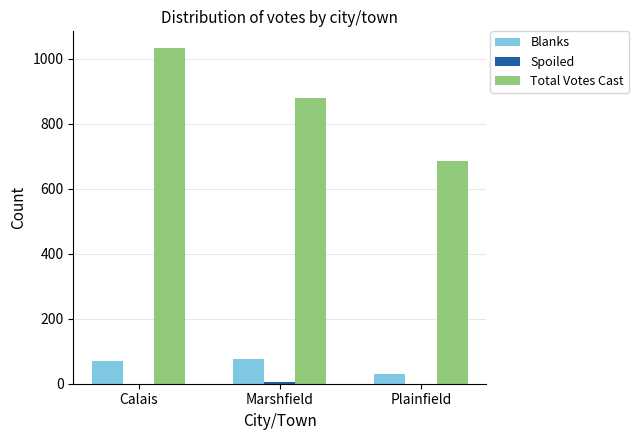

Which series has the largest total across all categories?

Total Votes Cast